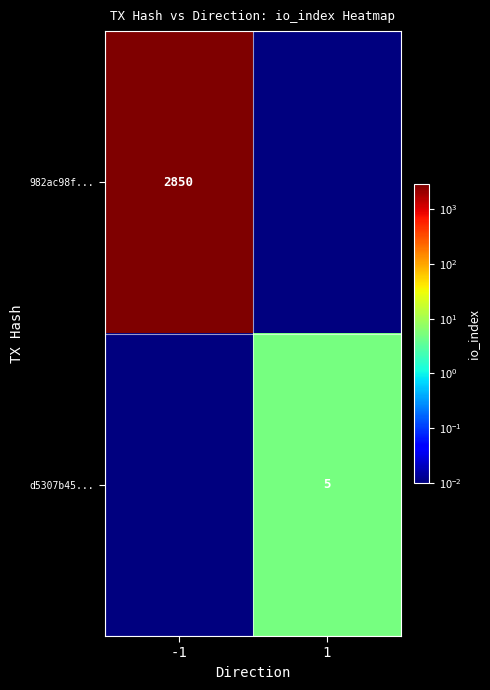

Which has a higher value, 1 or -1?

-1